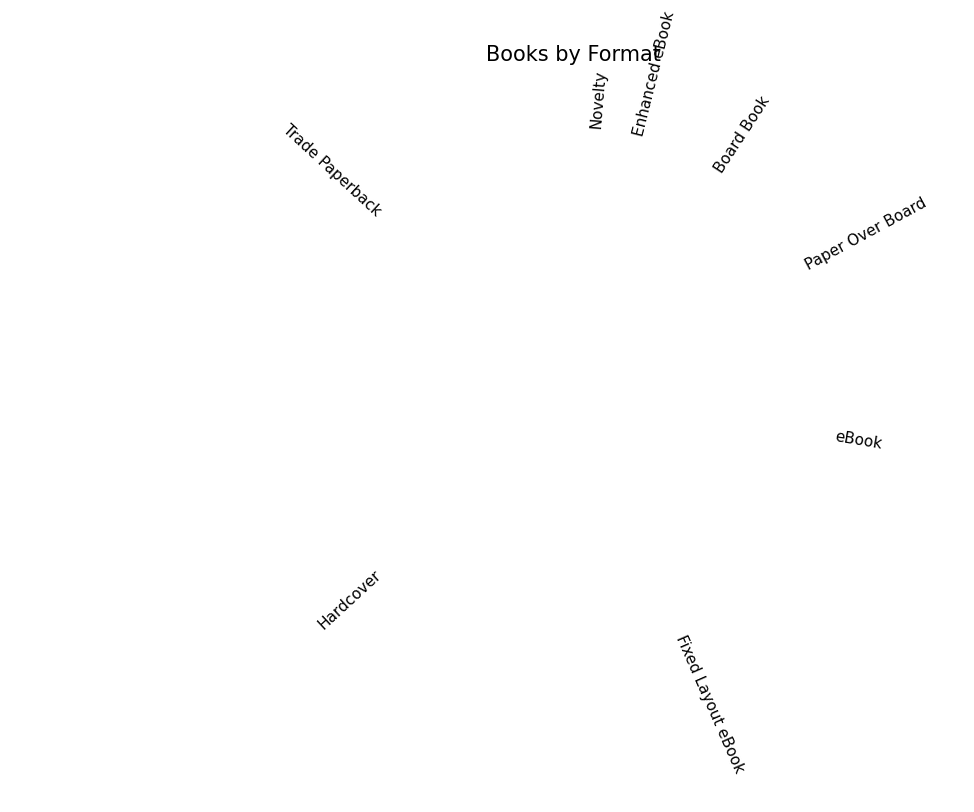

Is it true that Board Book is 8% of the pie?

True